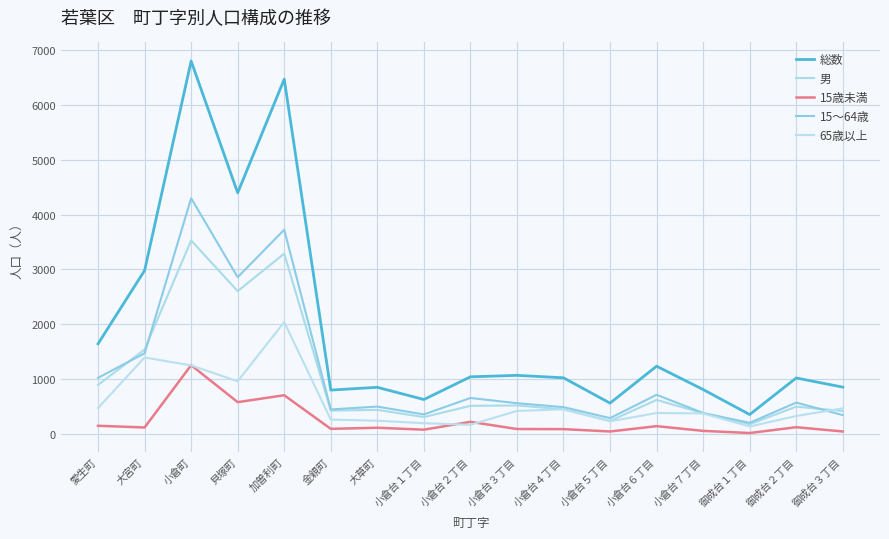

What is the label of the 11th point from the left?

小倉台４丁目